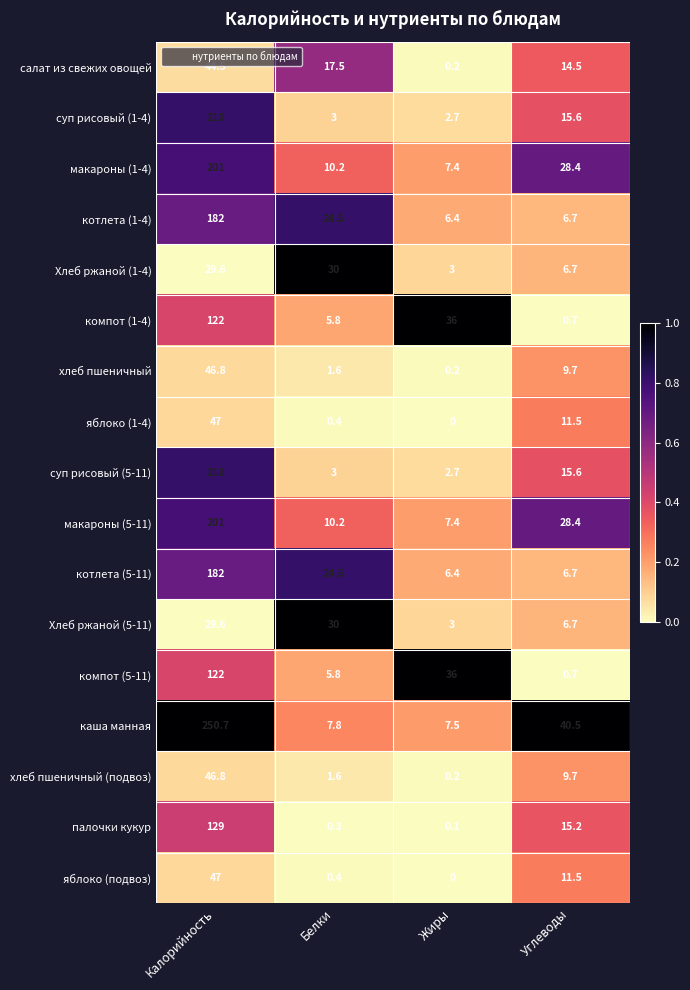

Which series has the largest range (max minus min)?

каша манная